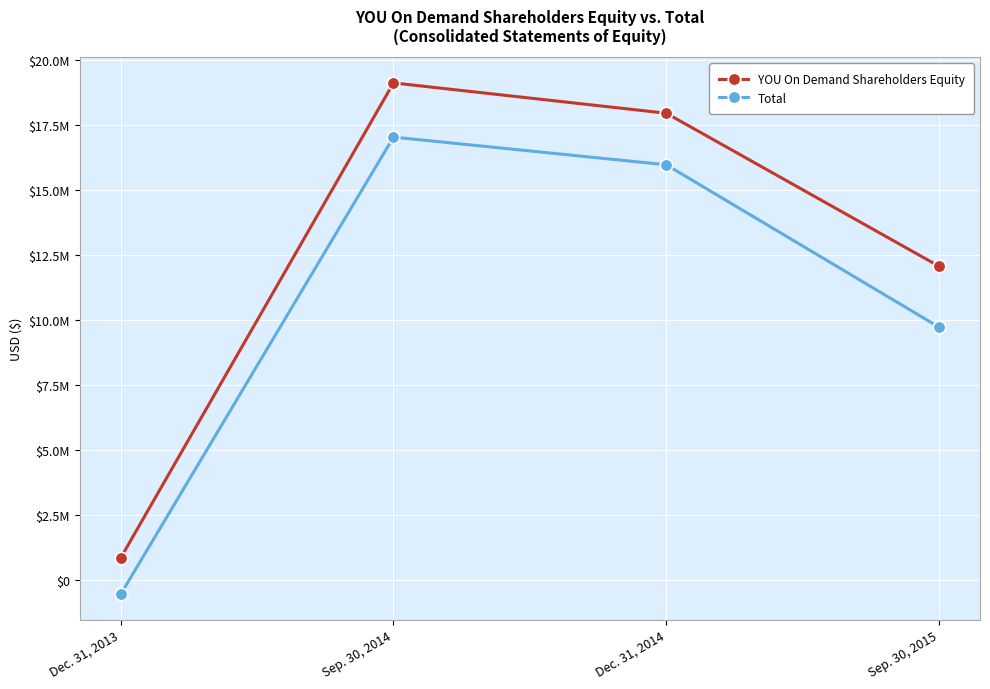

What are all the series names shown in the legend?

YOU On Demand Shareholders Equity, Total